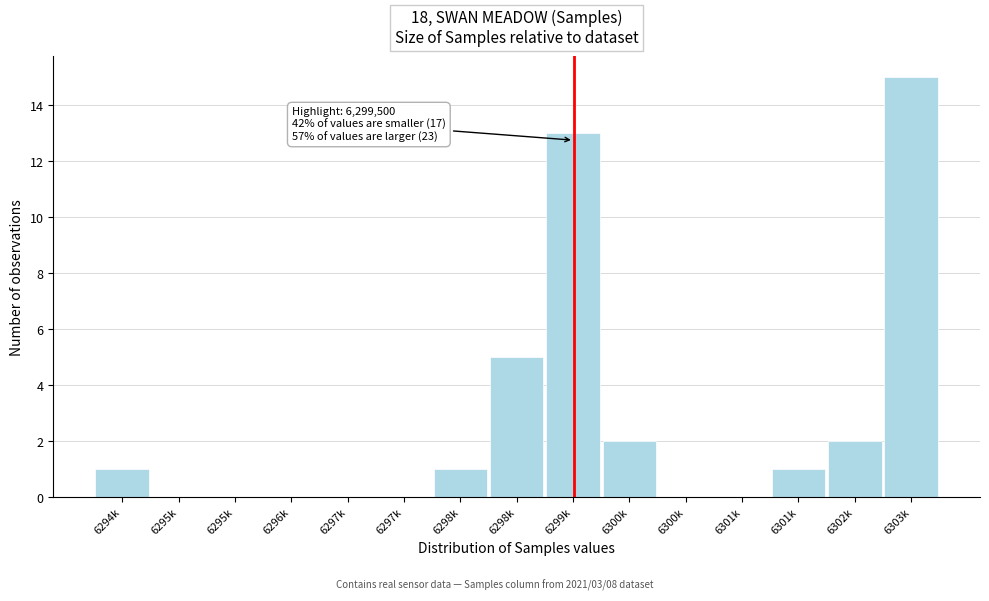

Count the number of data series in this chart.

1